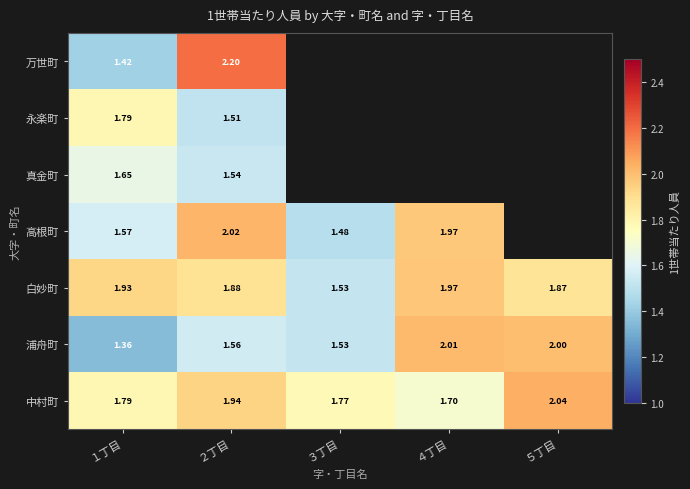

What is the total value across all series at １丁目?

11.5